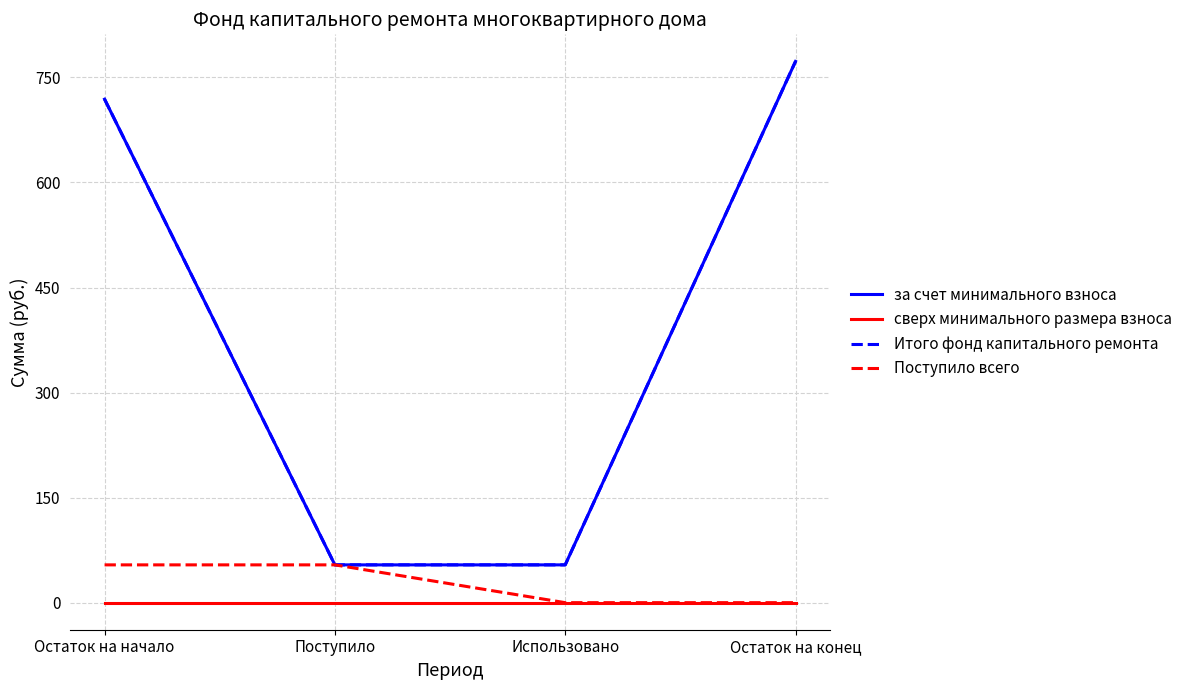

What is the label of the 1st point from the right?

Остаток на конец